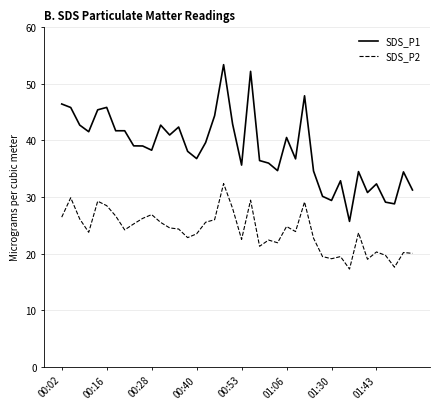

How many lines are shown in the chart?

2